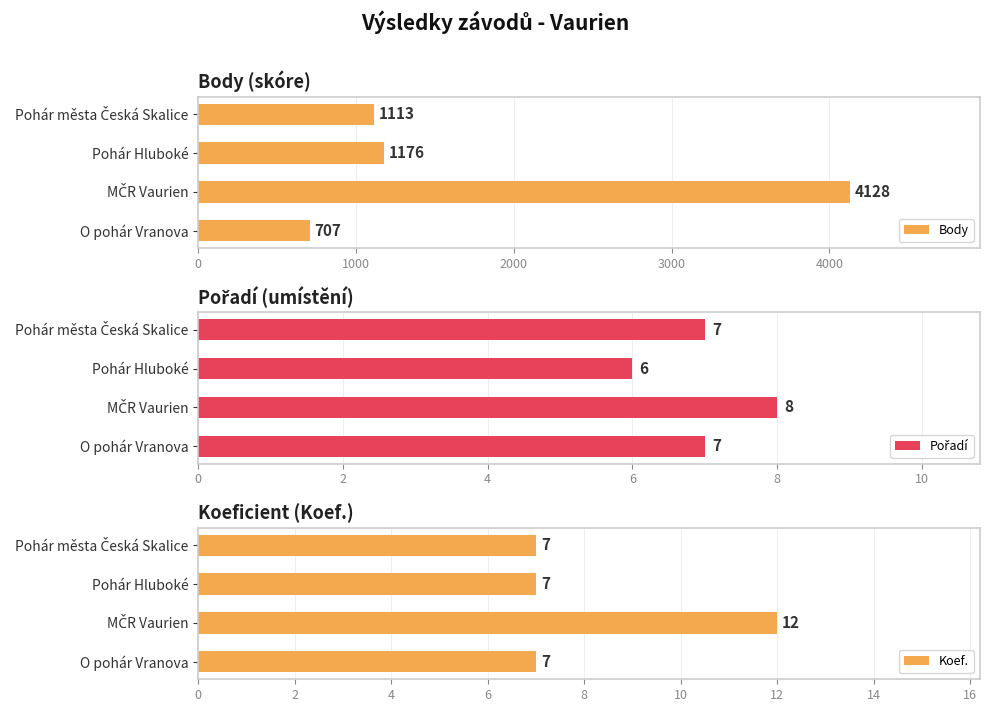

How many distinct data groups are displayed?

3